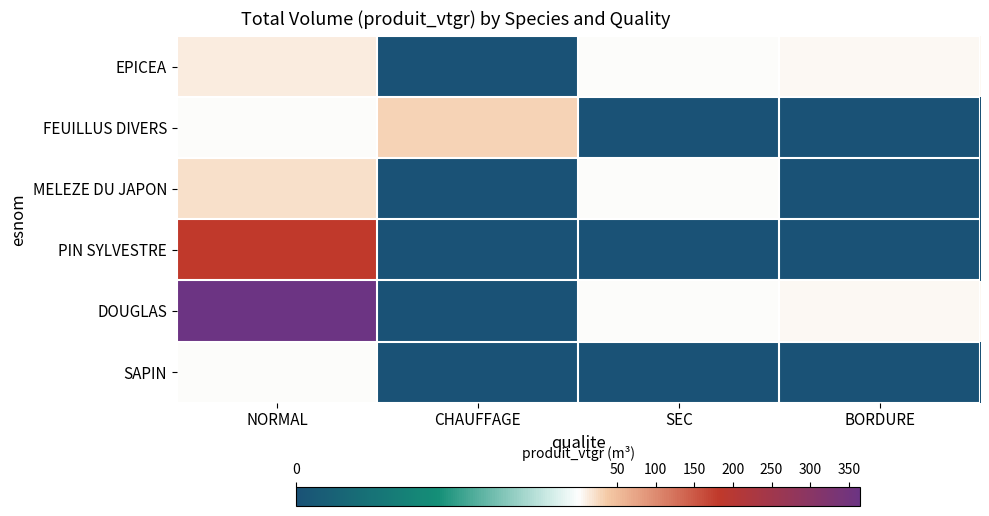

Rank the series by their maximum value, from highest to lowest.

DOUGLAS, PIN SYLVESTRE, FEUILLUS DIVERS, MELEZE DU JAPON, EPICEA, SAPIN